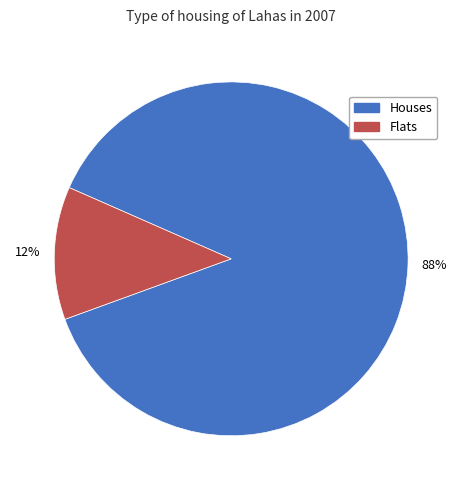

To the nearest percent, what is the average slice percentage?

50%